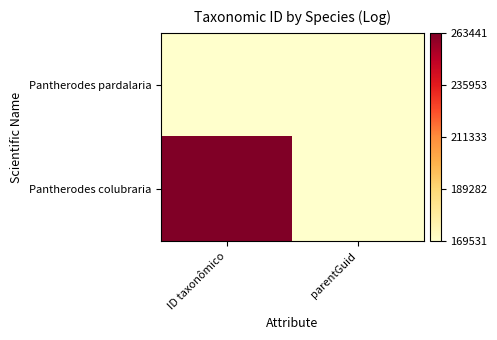

At which category does the chart reach its peak across all series?

ID taxonômico